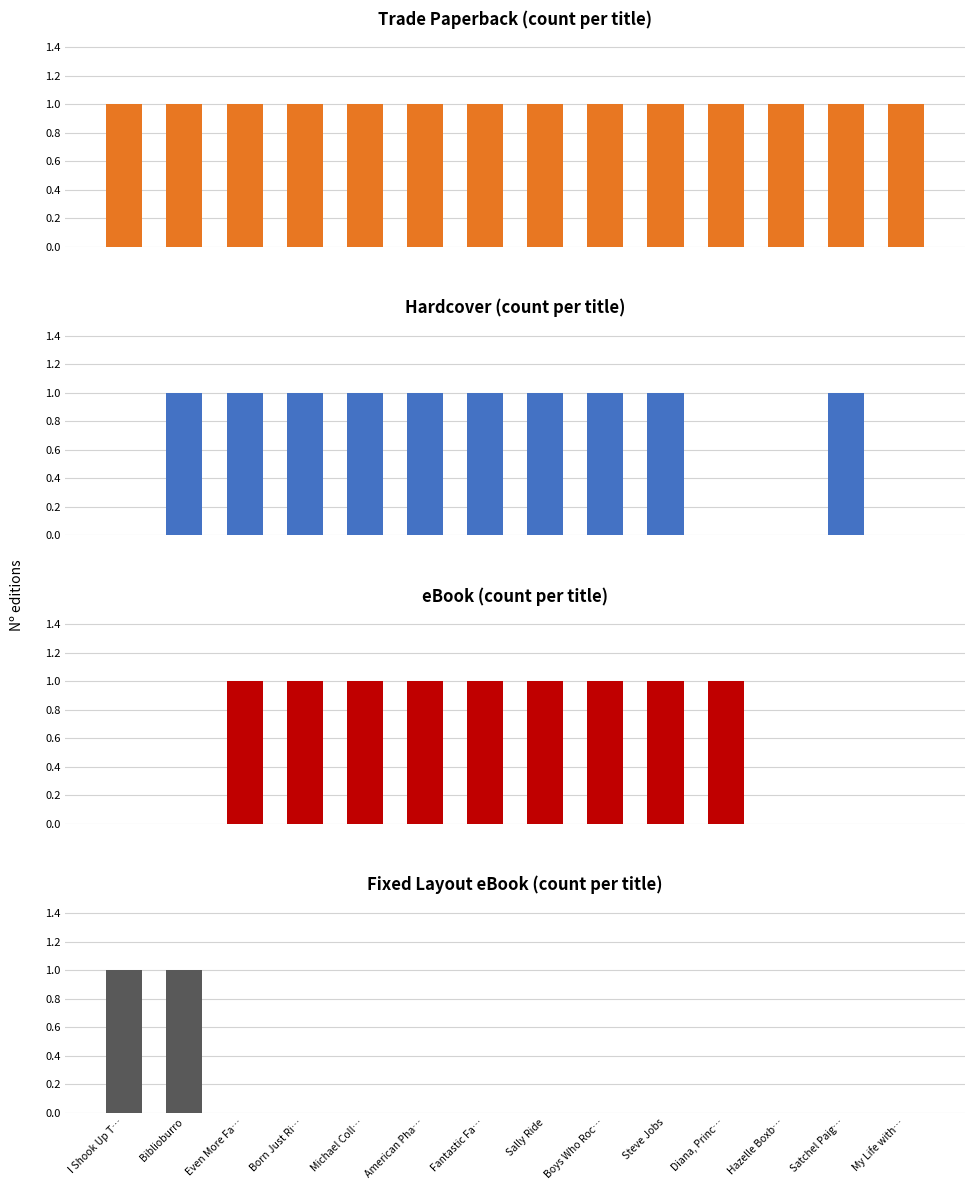

What is the average value of the eBook series?

1